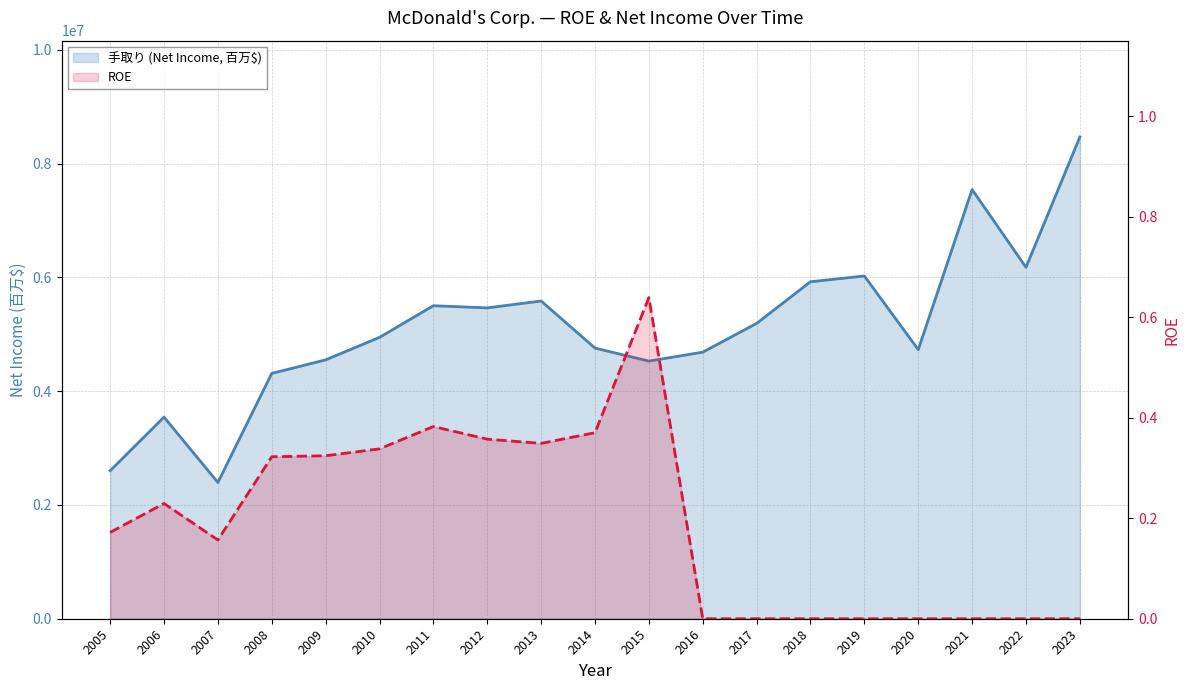

Which series has the largest total across all categories?

手取り (Net Income, 百万$)